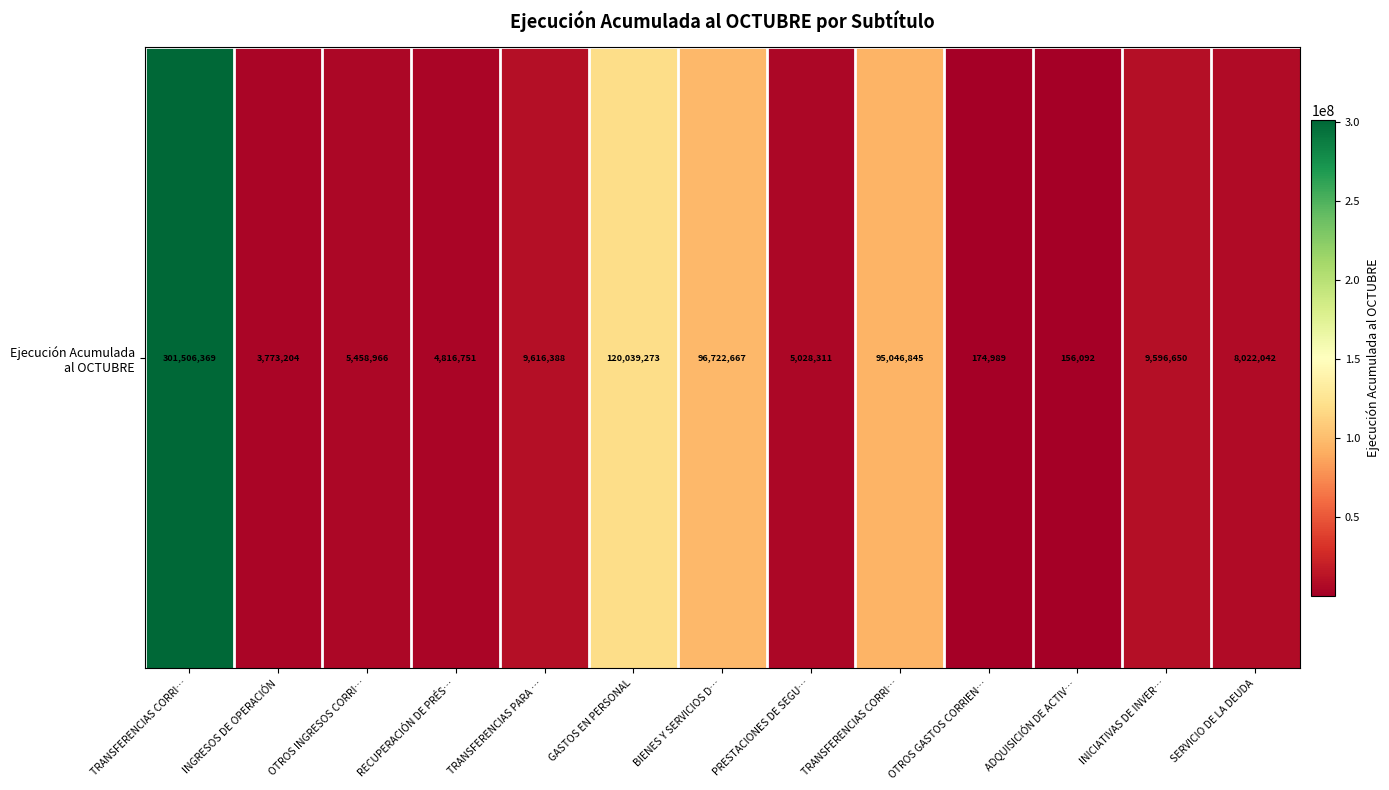

How many categories are shown in the chart?

13